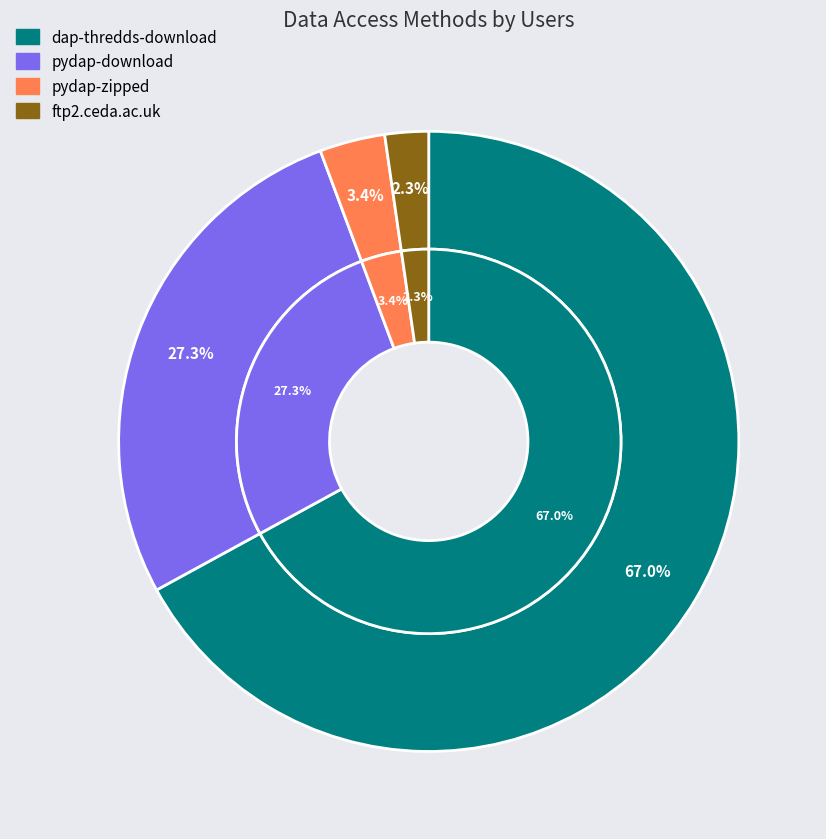

Which slice represents more than half of the pie?

dap-thredds-download